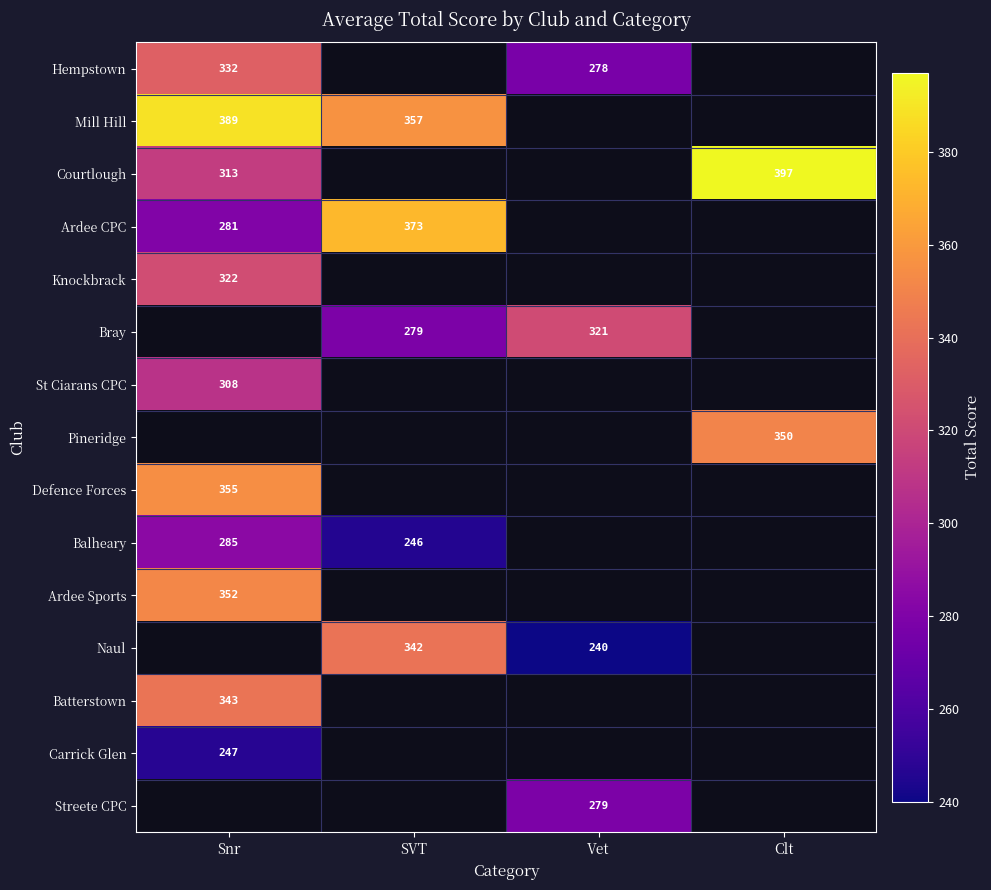

At how many categories does at least one series exceed 386?

2